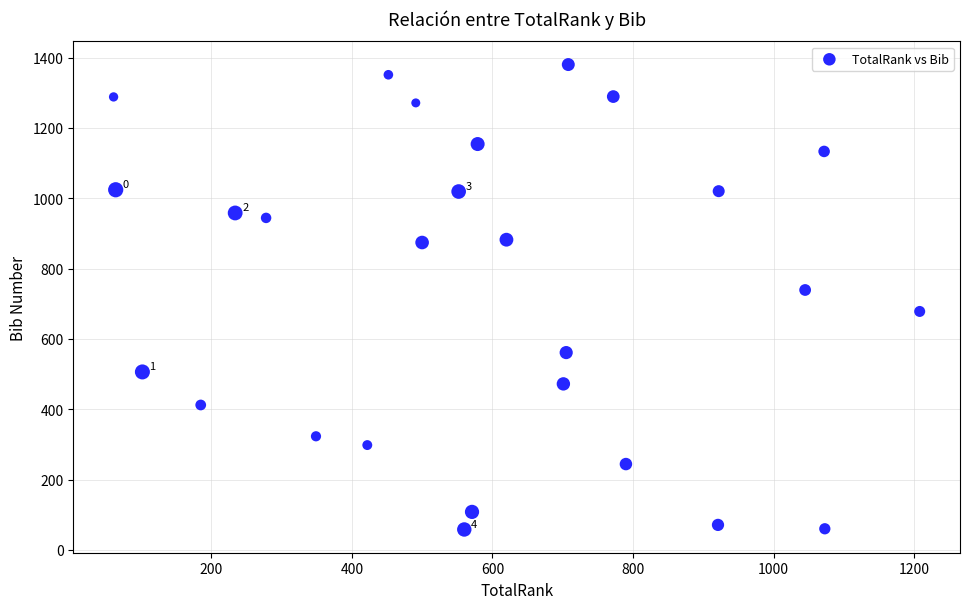

What Y value in the scatter plot is closest to 719?

739